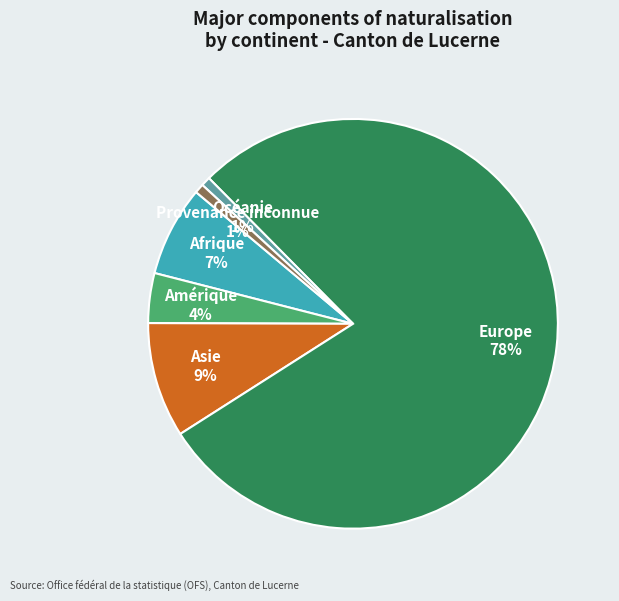

To the nearest percent, what is the average slice percentage?

17%